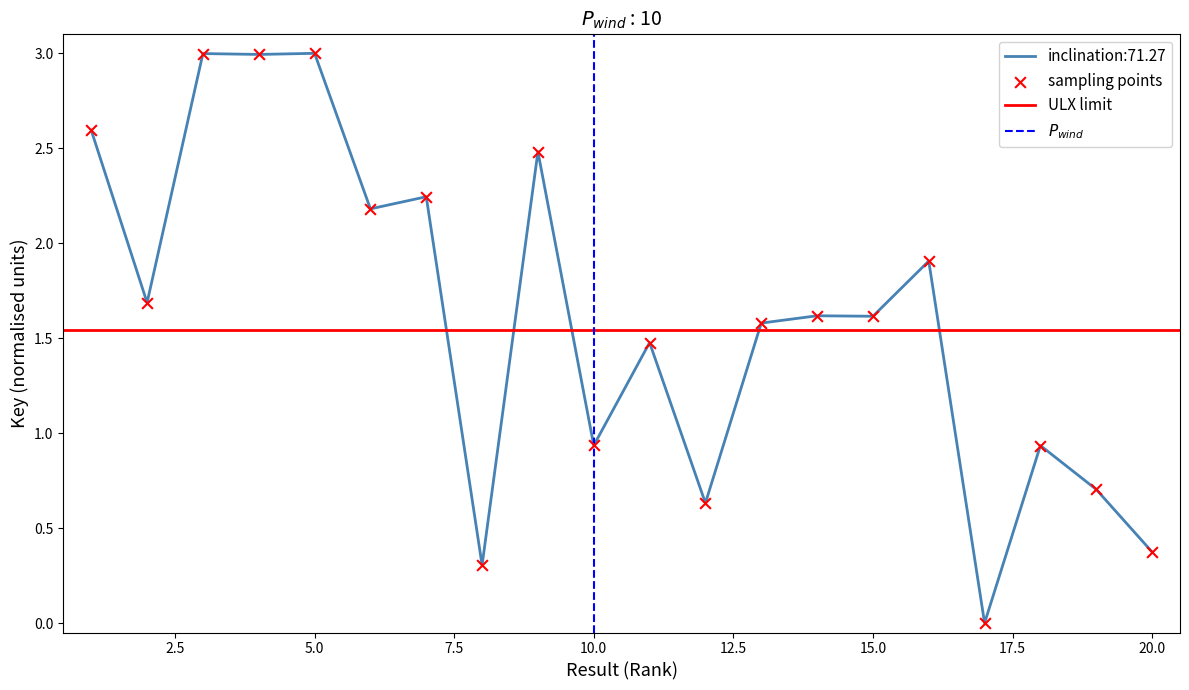

Between 14 and 9, which is larger?

9